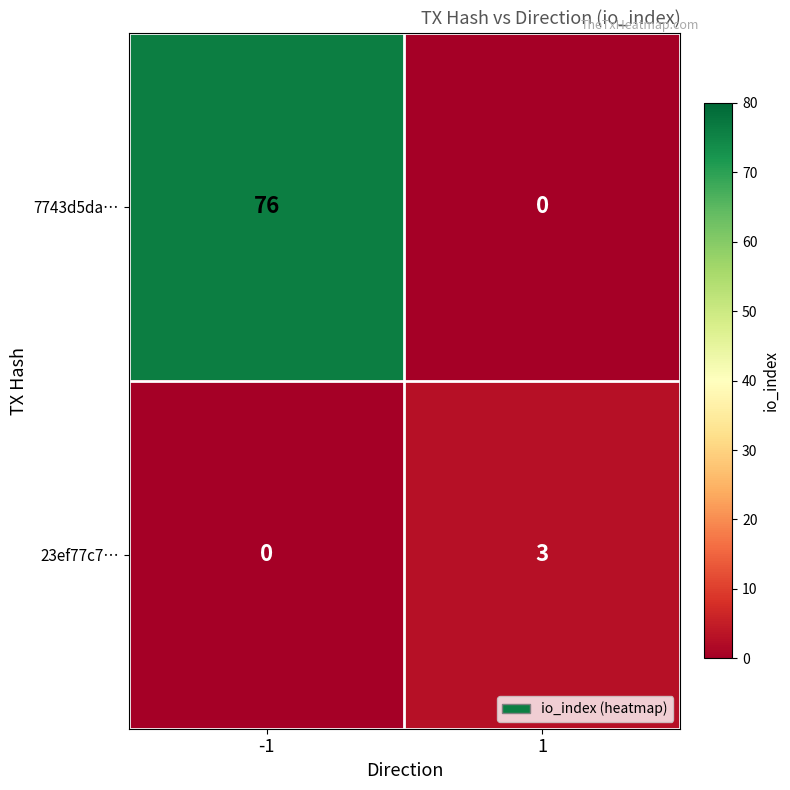

Which label corresponds to the largest value in the chart?

-1